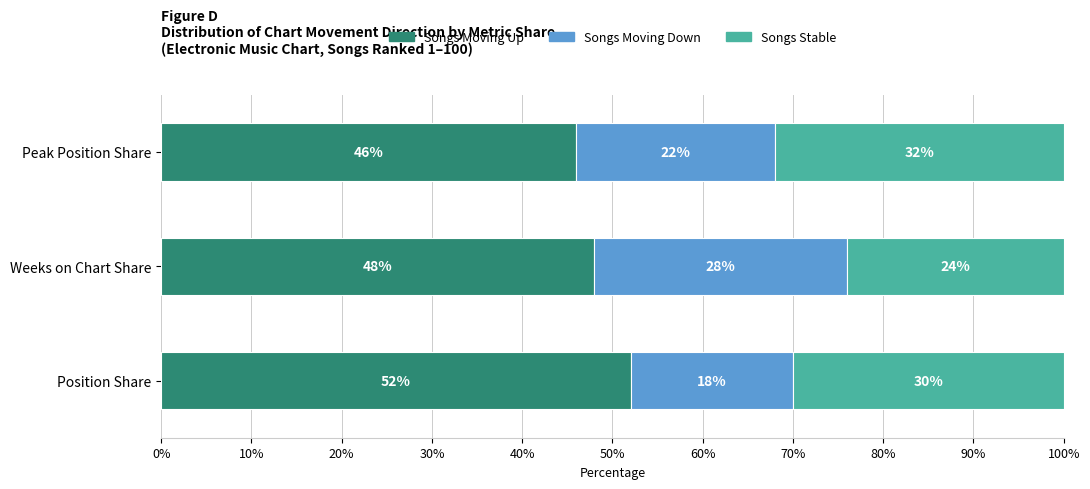

How many bars are there in each group?

3